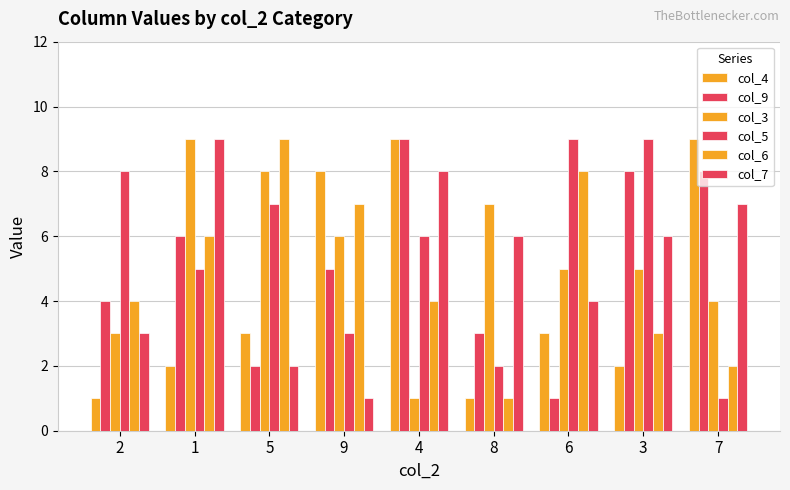

How many distinct data groups are displayed?

6